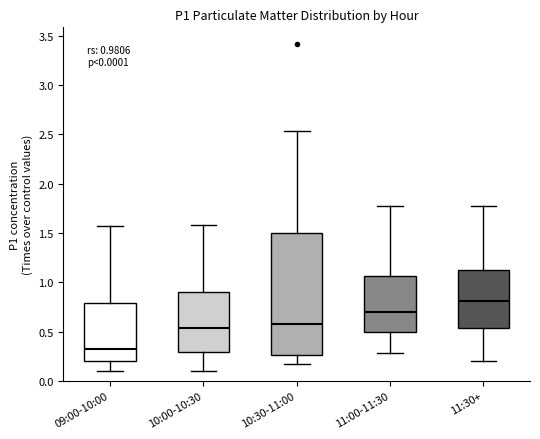

Which box's median line is the highest?

11:30+